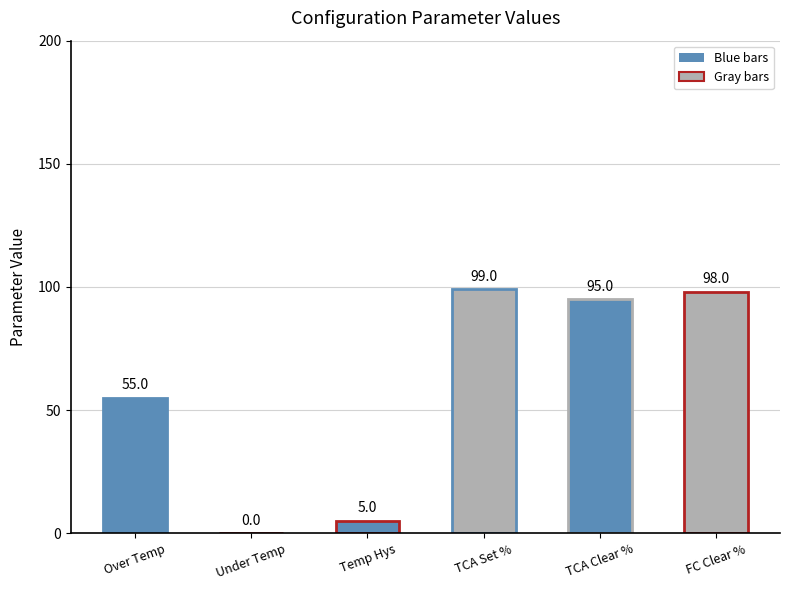

What is the change in value from Temp Hys to TCA Clear %?

+90